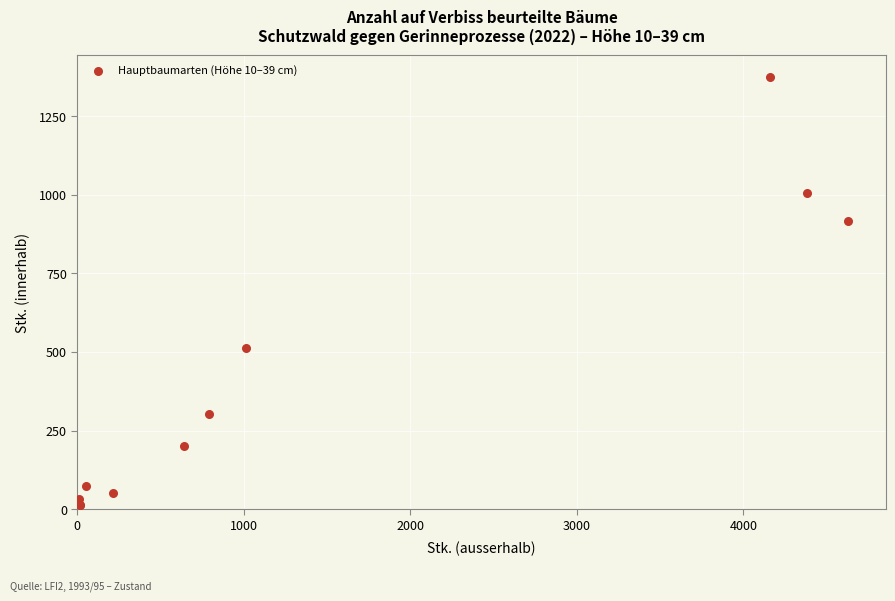

What Y value in the scatter plot is closest to 694?

514